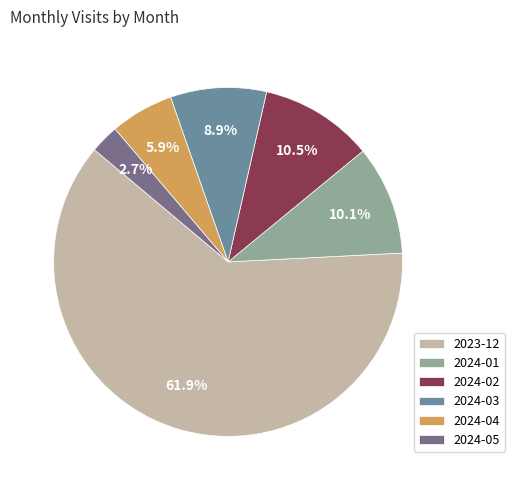

Do 2024-04 and 2024-01 together represent more than half of the pie?

No